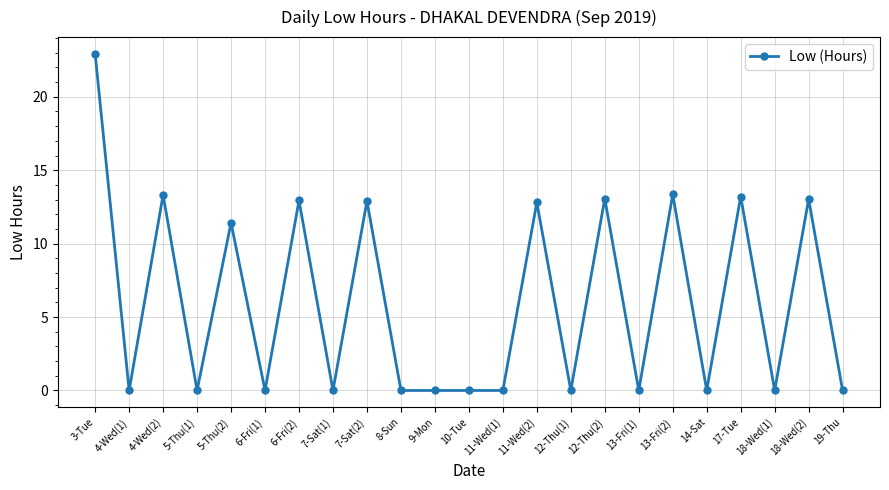

What position from the left is 13-Fri(1)?

17